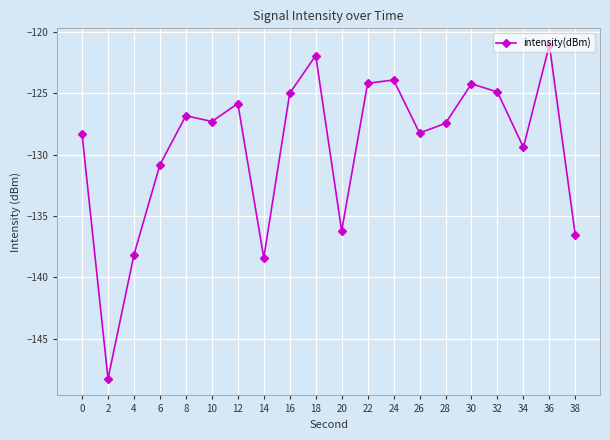

What is the sum of all values?

-2587.2